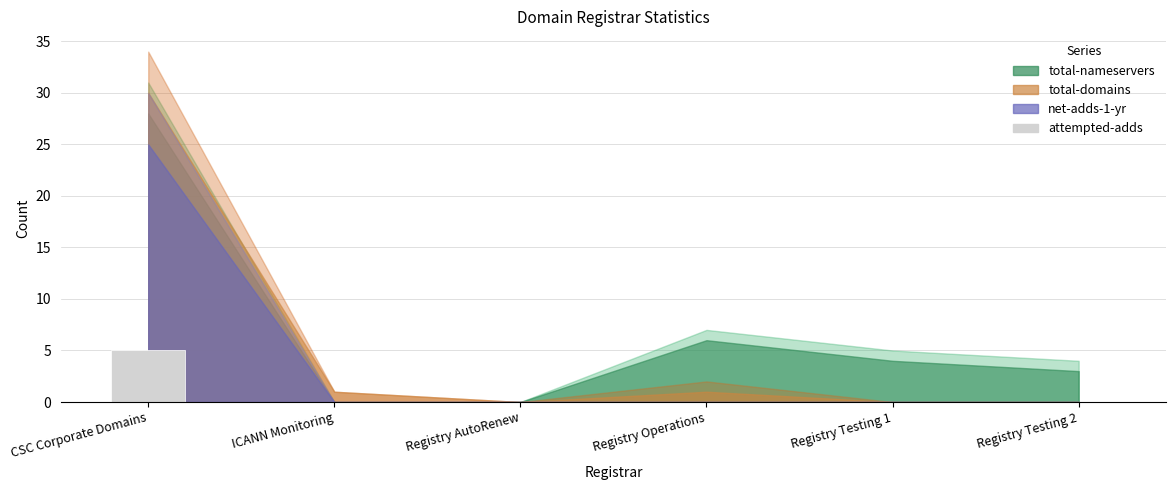

Reading left to right, extract all data points from this chart.

5	0	0	0	0	0